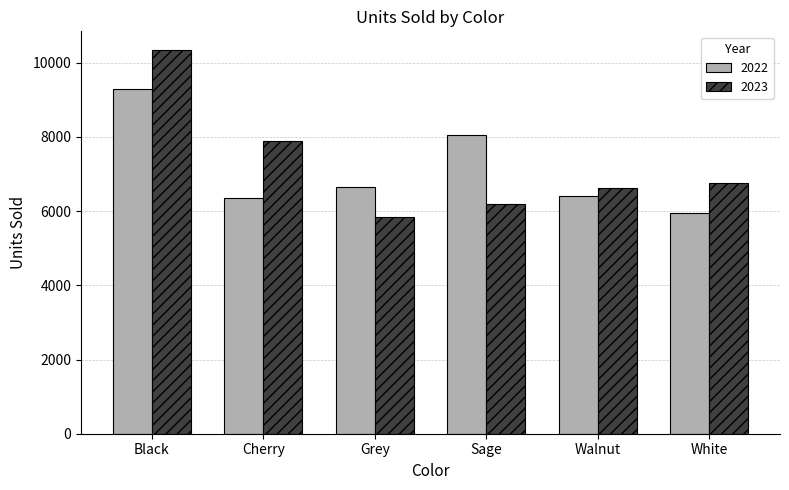

Is it true that 2023 equals 6757 at White?

True